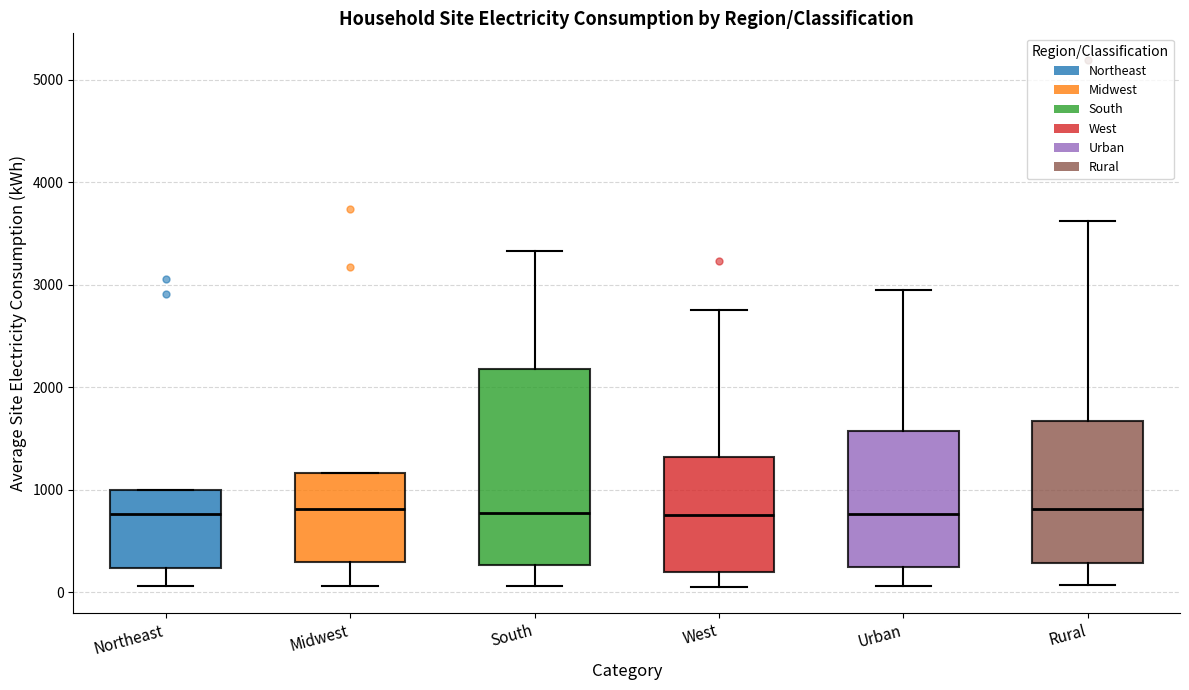

Which box is the tallest, from its lower edge to its upper edge?

South